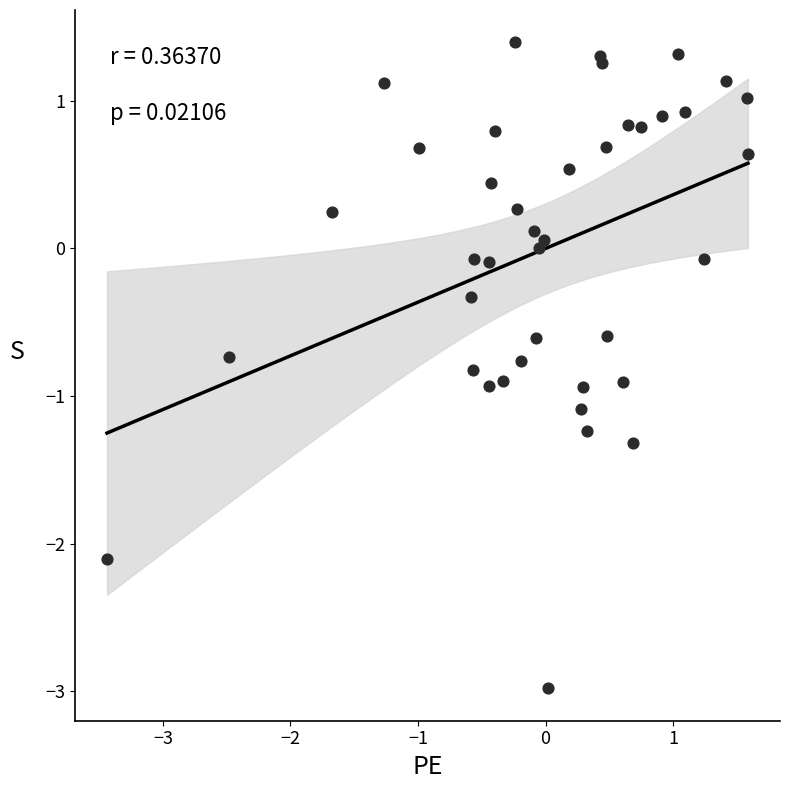

What is the range of X values (max minus min)?

5.0